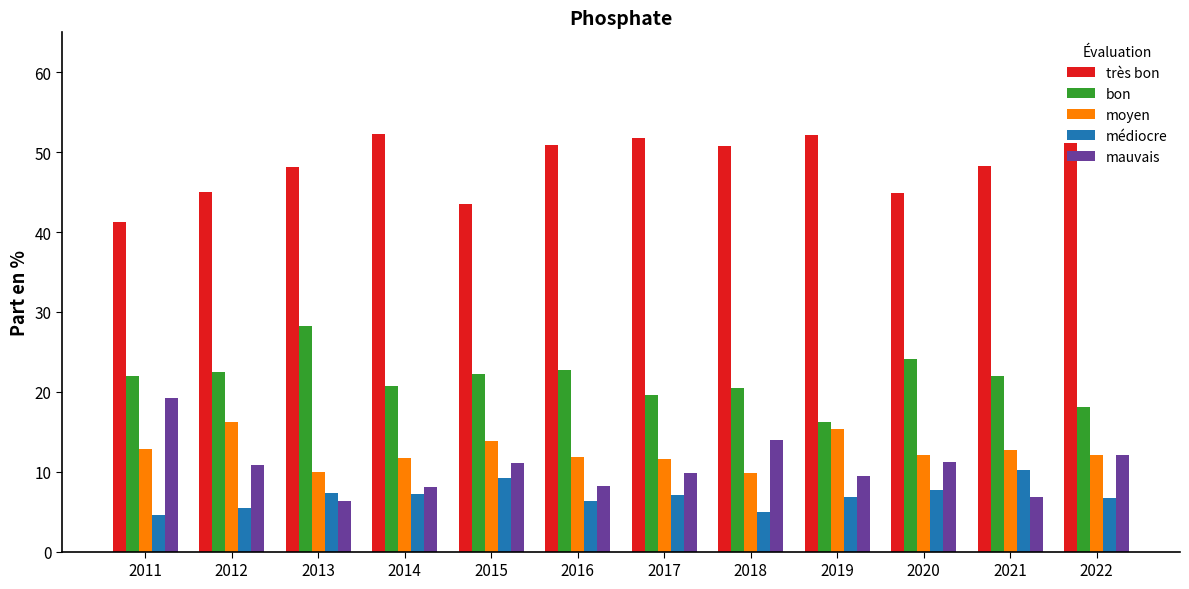

What is the minimum value shown in the chart?

4.6